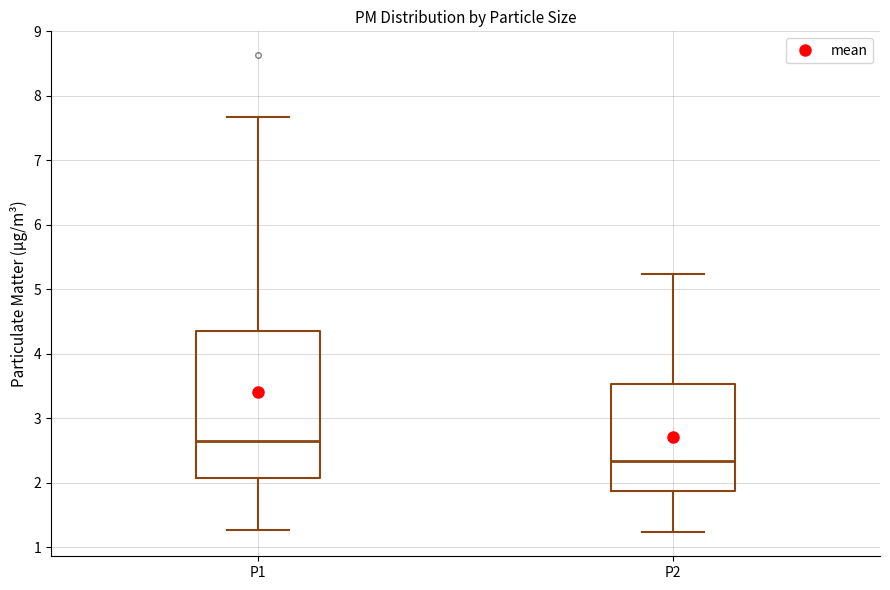

Reading left to right, read every box against the y-axis: the position of its median line, the range the box covers, and the ends of its whiskers. The values are not printed on the chart, so give them approximately, as read against the axis.

P1: median 2.7, box 2.1 to 4.3, whiskers 1.3 to 7.7
P2: median 2.3, box 1.9 to 3.5, whiskers 1.2 to 5.2